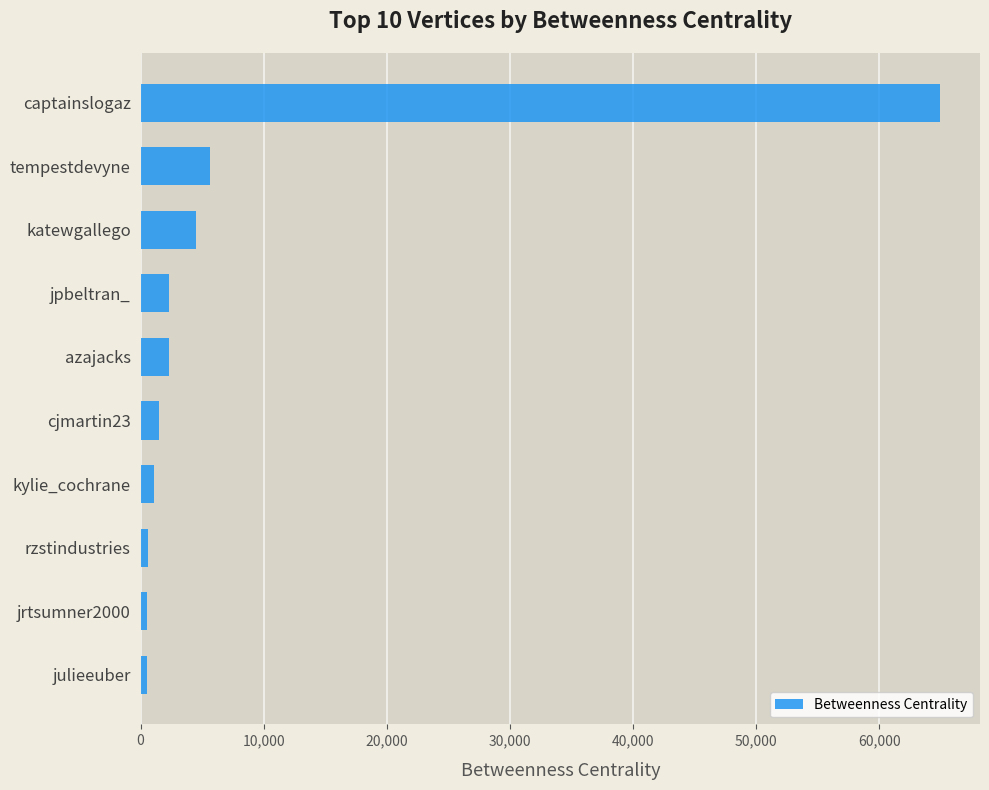

Approximately how many times larger is the value at cjmartin23 compared to jpbeltran_?

0.6